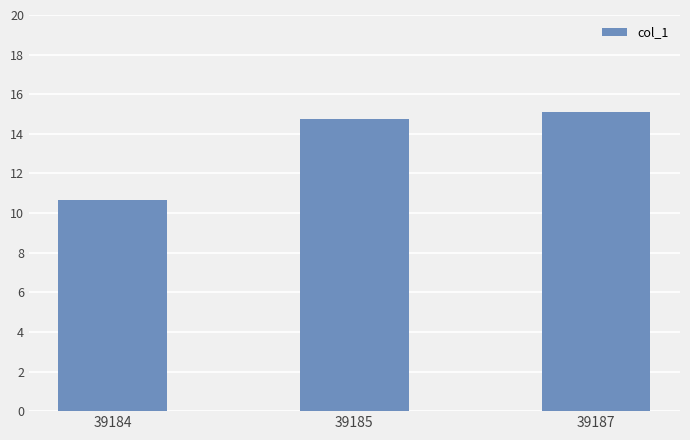

The value at 39184 is 10.7. True or false?

True